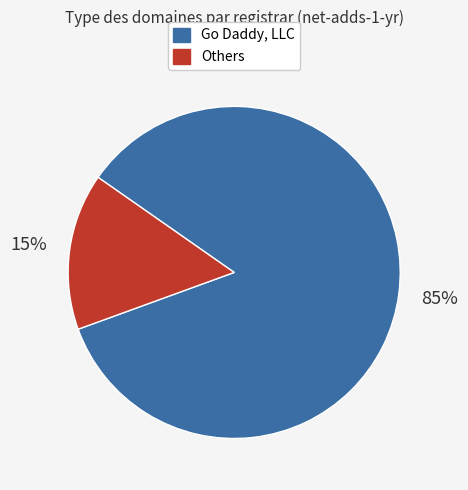

Is there any slice that represents more than half of the pie?

Yes